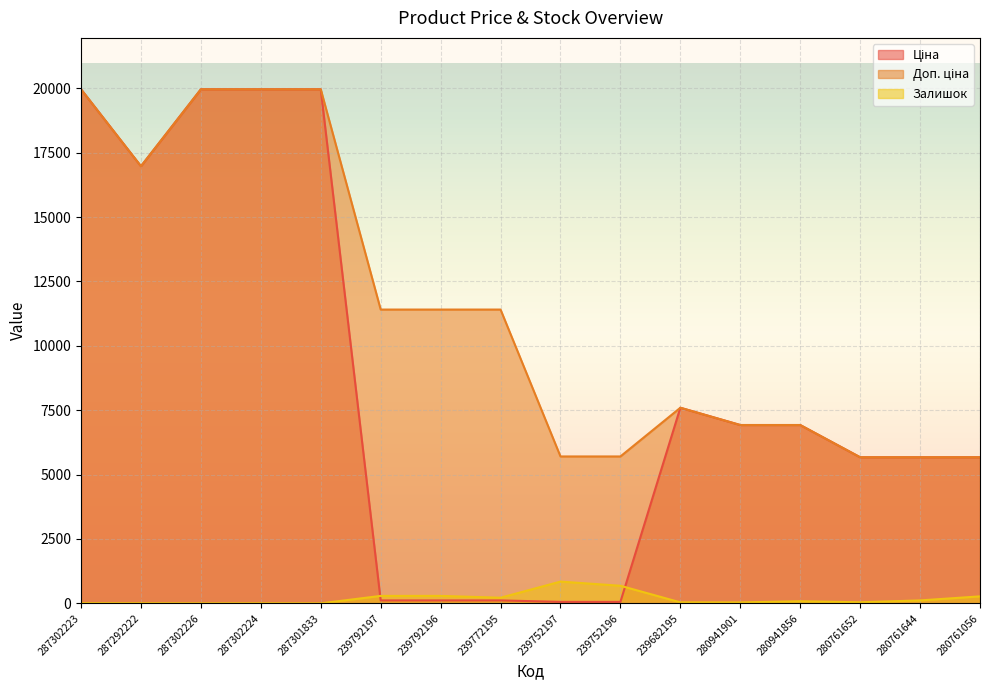

What is the value of the Доп. ціна point at the 15th from the left?

5673.8